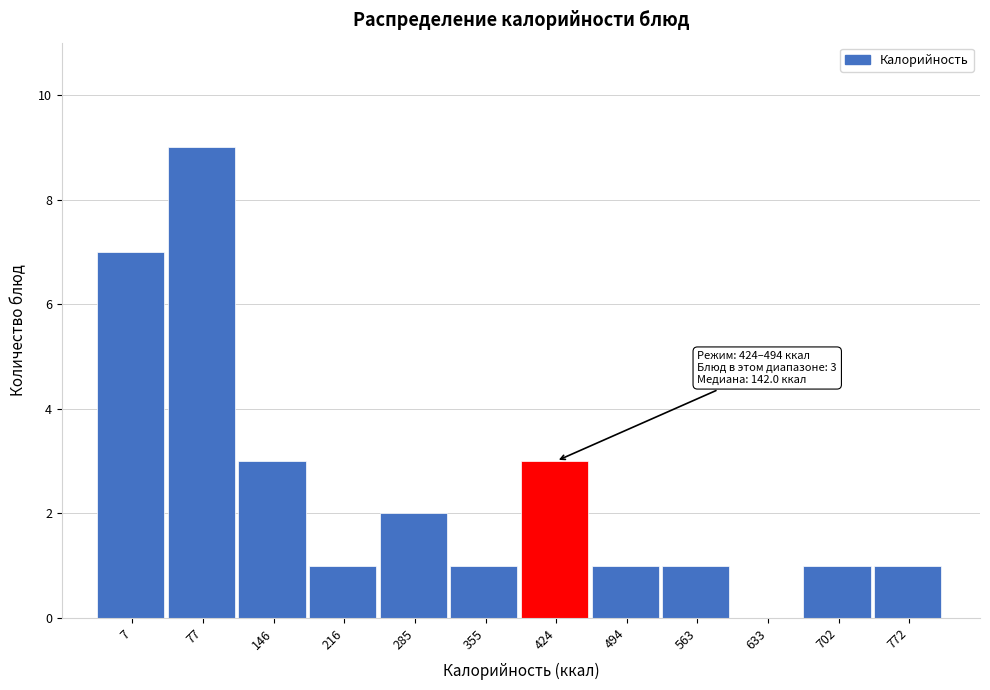

Reading right to left, transcribe all the data shown in this chart.

772=1	702=1	633=0	563=1	494=1	424=3	355=1	285=2	216=1	146=3	77=9	7=7